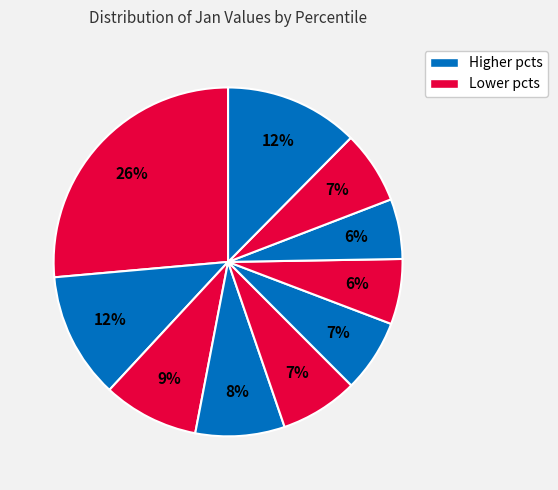

Count the number of slices in the pie.

10